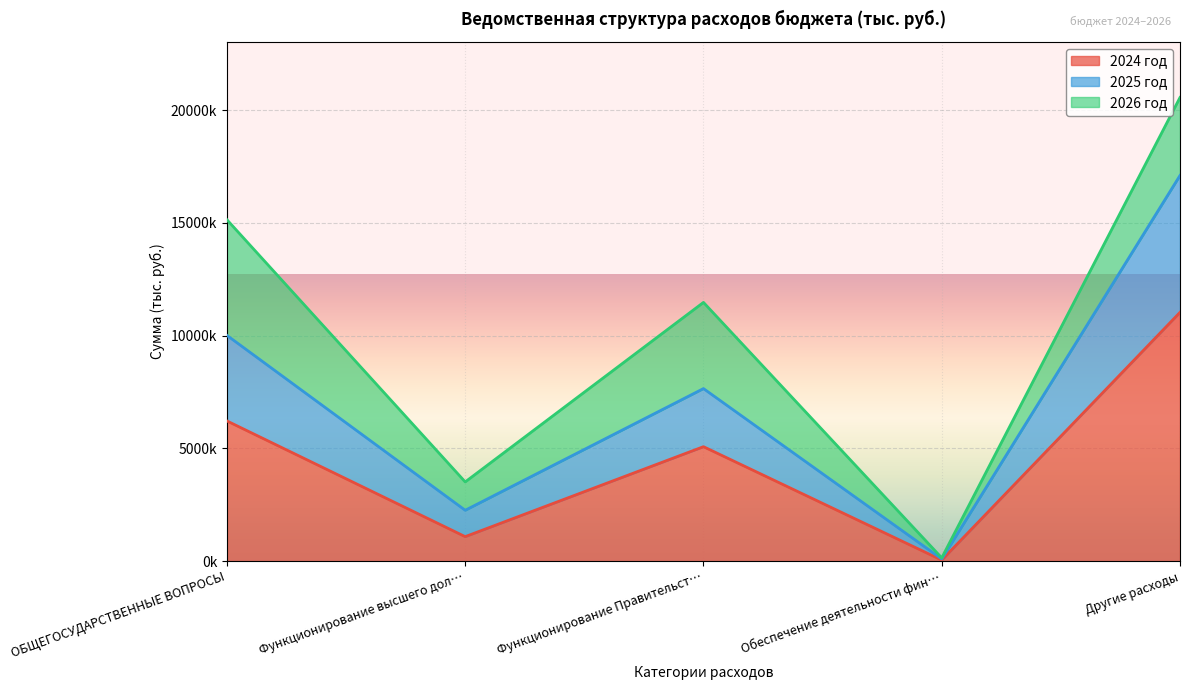

Does the chart display data point markers on the line(s)?

No